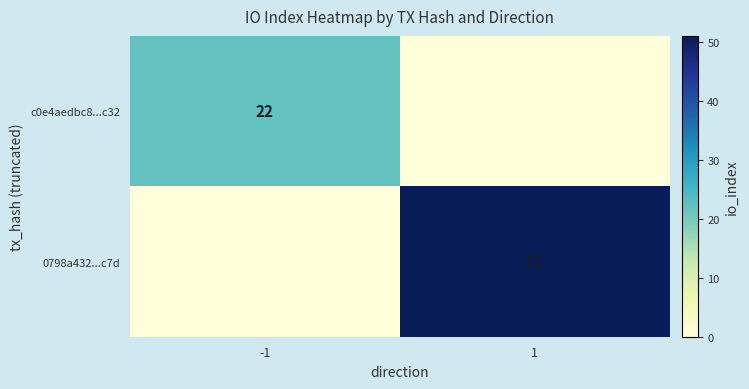

True or false: 0798a432...c7d has a value of 90 at 1.

False